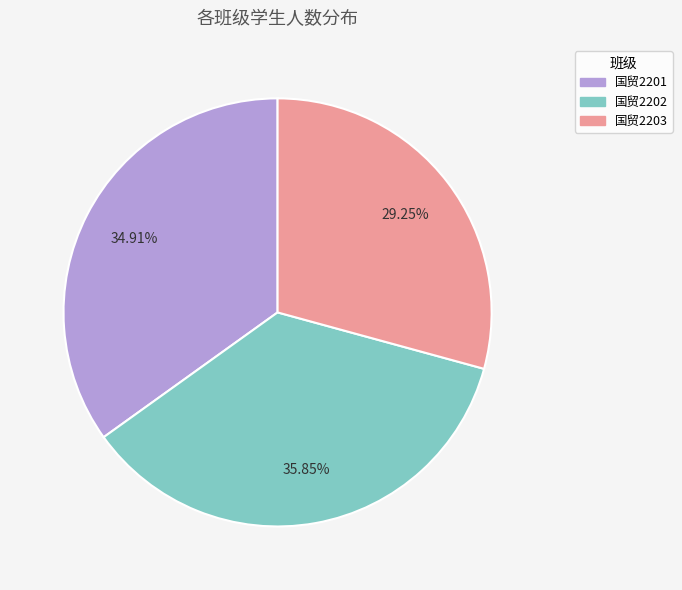

What percentage do 国贸2203 and 国贸2202 together represent?

65.1%